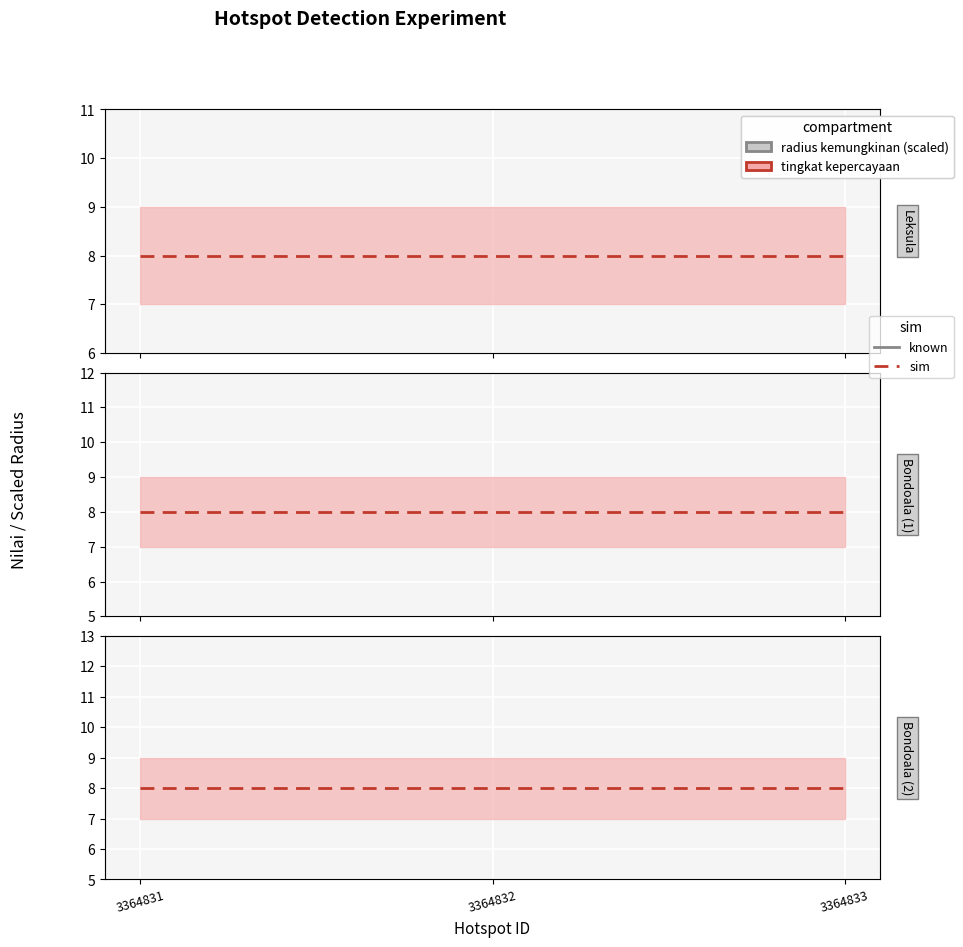

True or false: radius kemungkinan (scaled) has a value of 2.0 at 3364833.

True